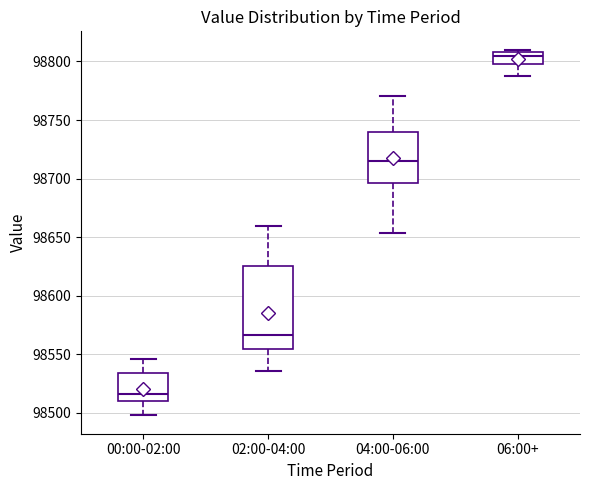

Where does the lower whisker of the box for 06:00+ end on the y-axis? The values are not printed on the chart, so give them approximately, as read against the axis.

98790